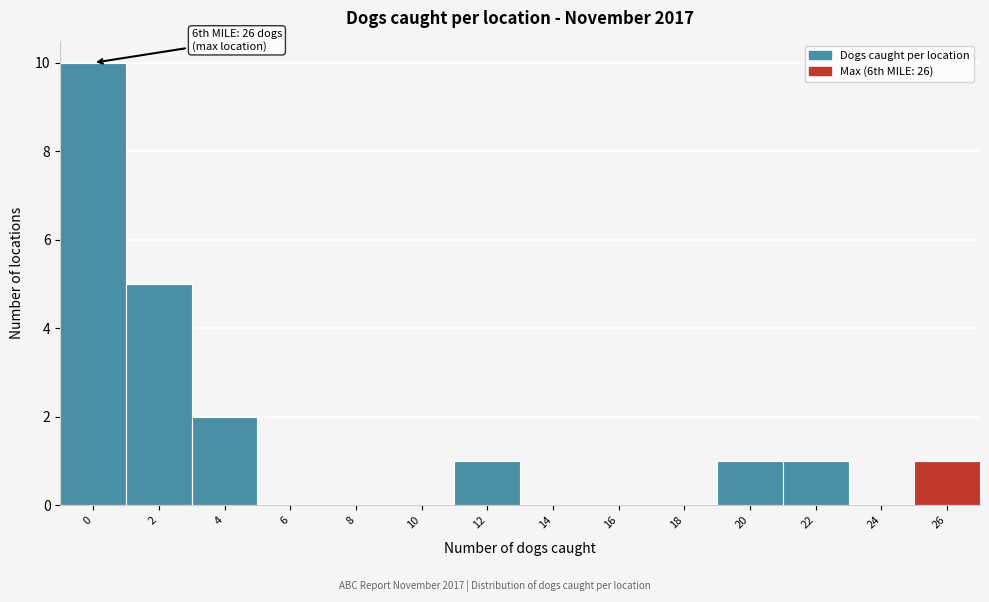

Reading left to right, list all the values displayed in this chart.

0=10	2=5	4=2	6=0	8=0	10=0	12=1	14=0	16=0	18=0	20=1	22=1	24=0	26=1